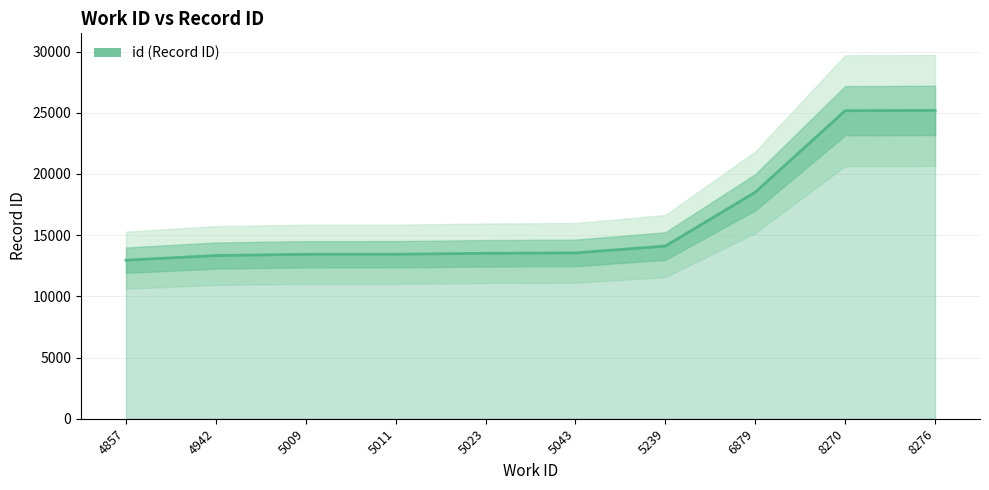

What is the sum of the values at 8276 and 4857?

38143